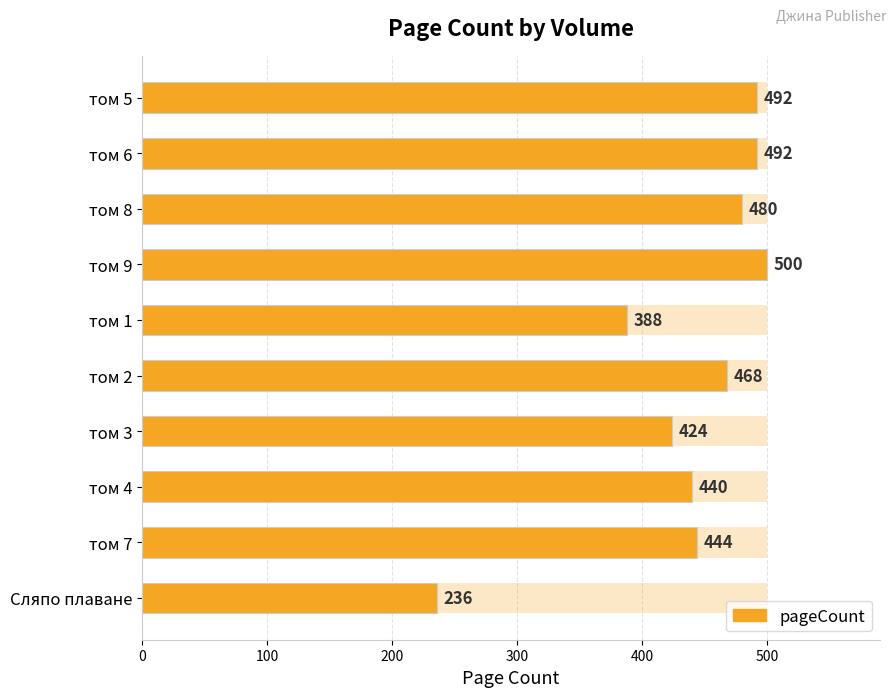

How many values exceed 468?

4